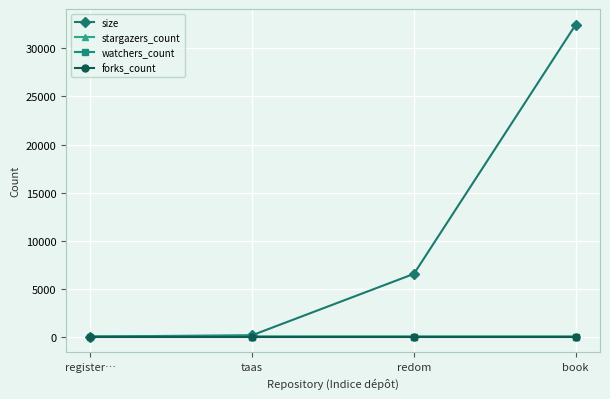

Does the chart have visible grid lines?

Yes